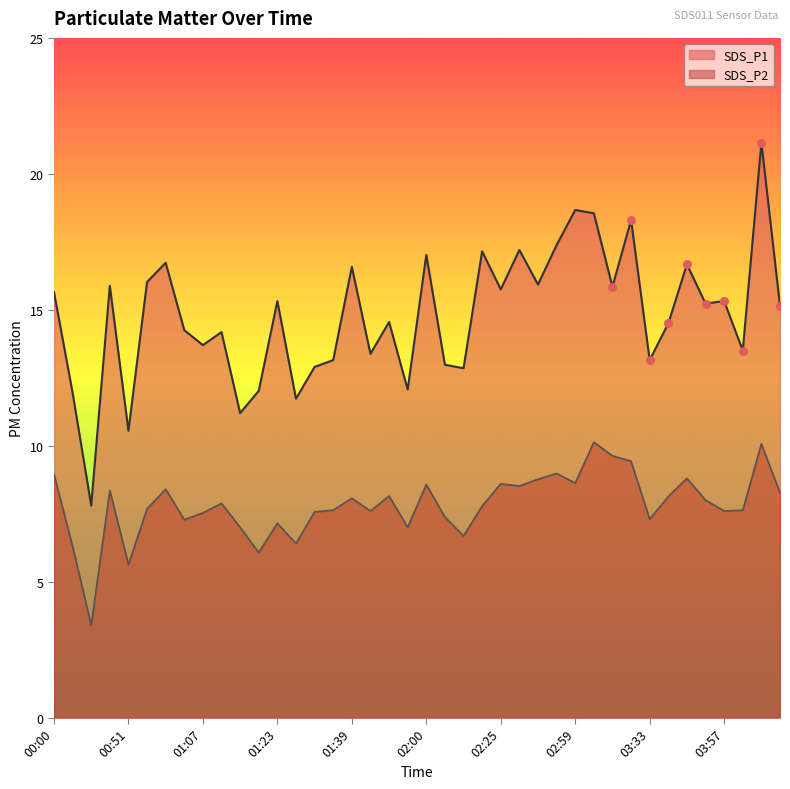

At how many categories does at least one series exceed 18?

4